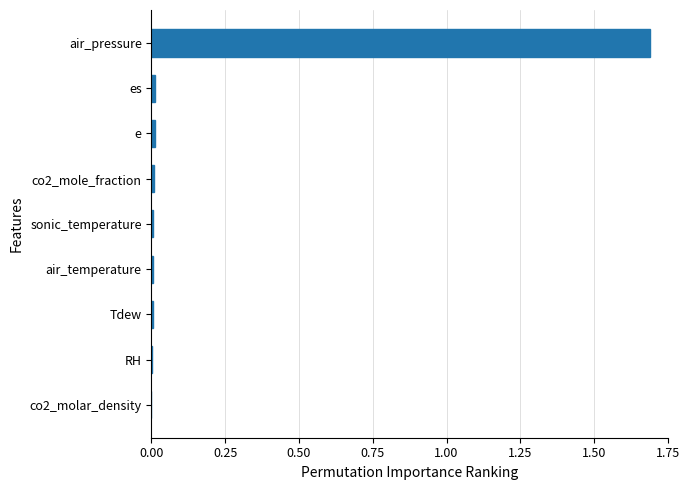

Which category has the highest value across all series?

air_pressure